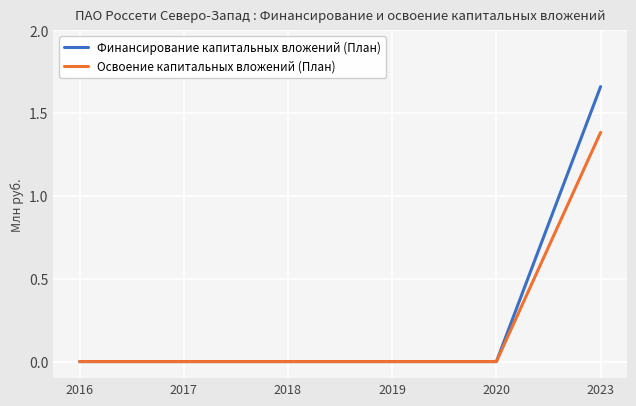

The value of Финансирование капитальных вложений (План) at 2019 is 0.0. True or false?

True